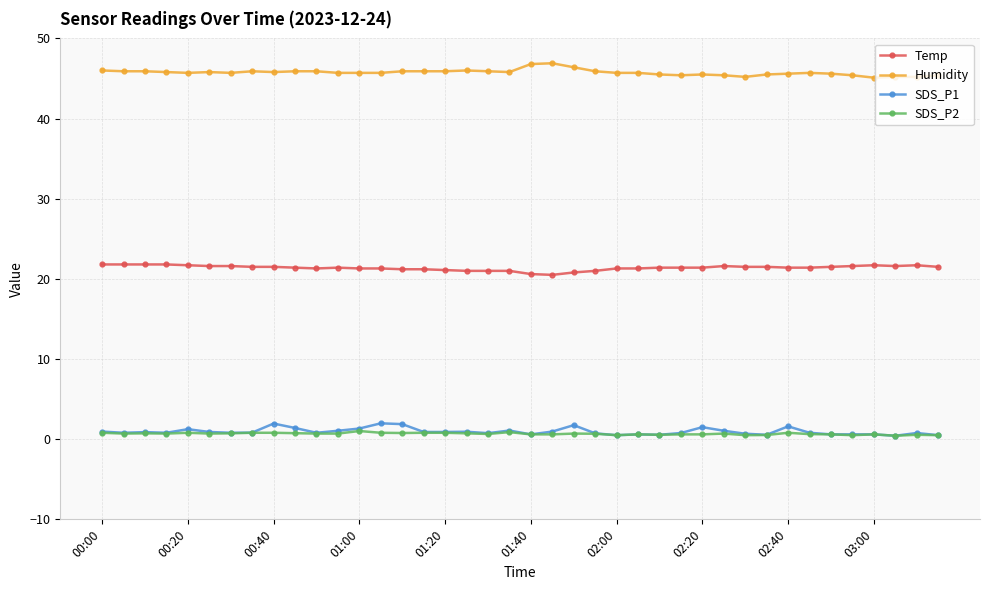

At how many categories does at least one series exceed 14?

40